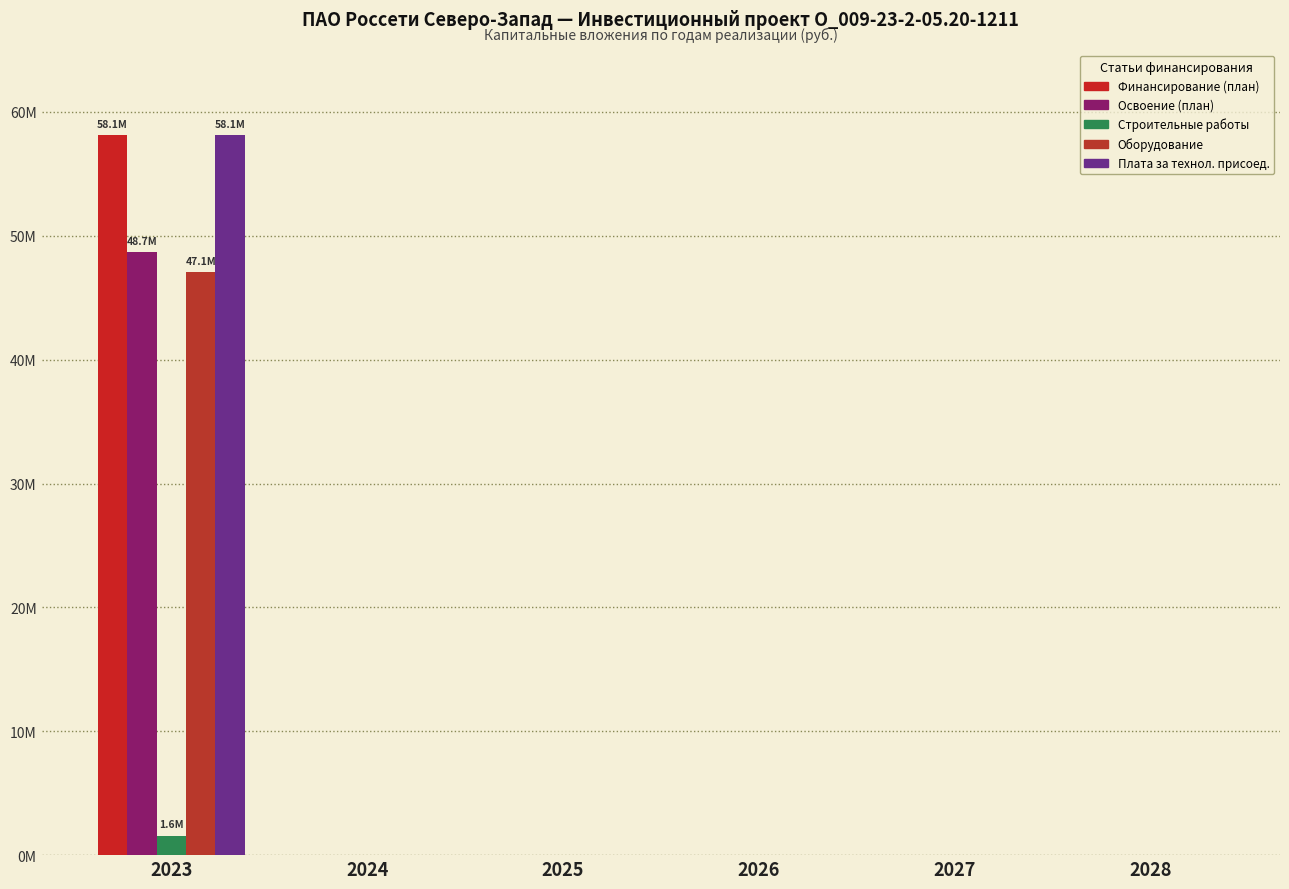

Reading left to right, what are all the values shown in this chart?

Финансирование (план): 58139794	0	0	0	0	0
Освоение (план): 48679044	0	0	0	0	0
Строительные работы: 1579044	0	0	0	0	0
Оборудование: 47100000	0	0	0	0	0
Плата за технол. присоед.: 58139794	0	0	0	0	0